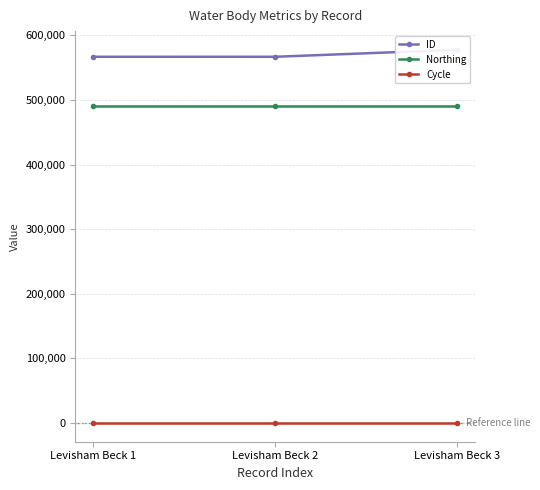

What is the sum of all Northing values?

1471146